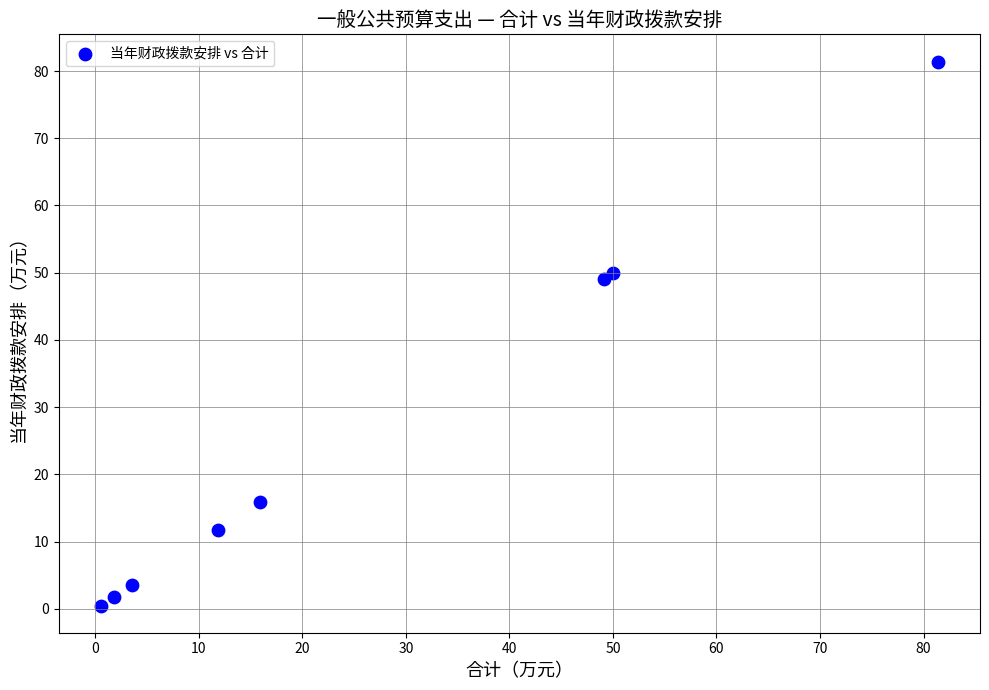

What Y value in the scatter plot is closest to 40?

49.1